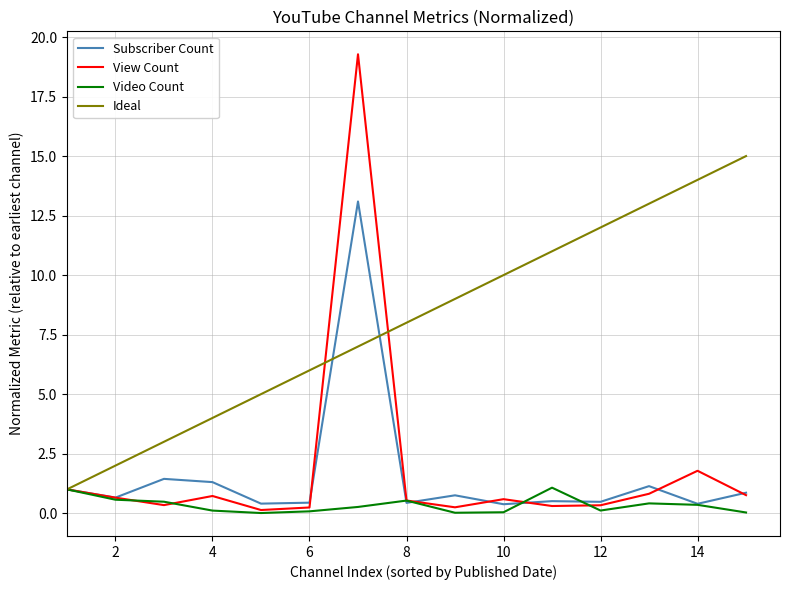

Which series has the largest total across all categories?

Ideal